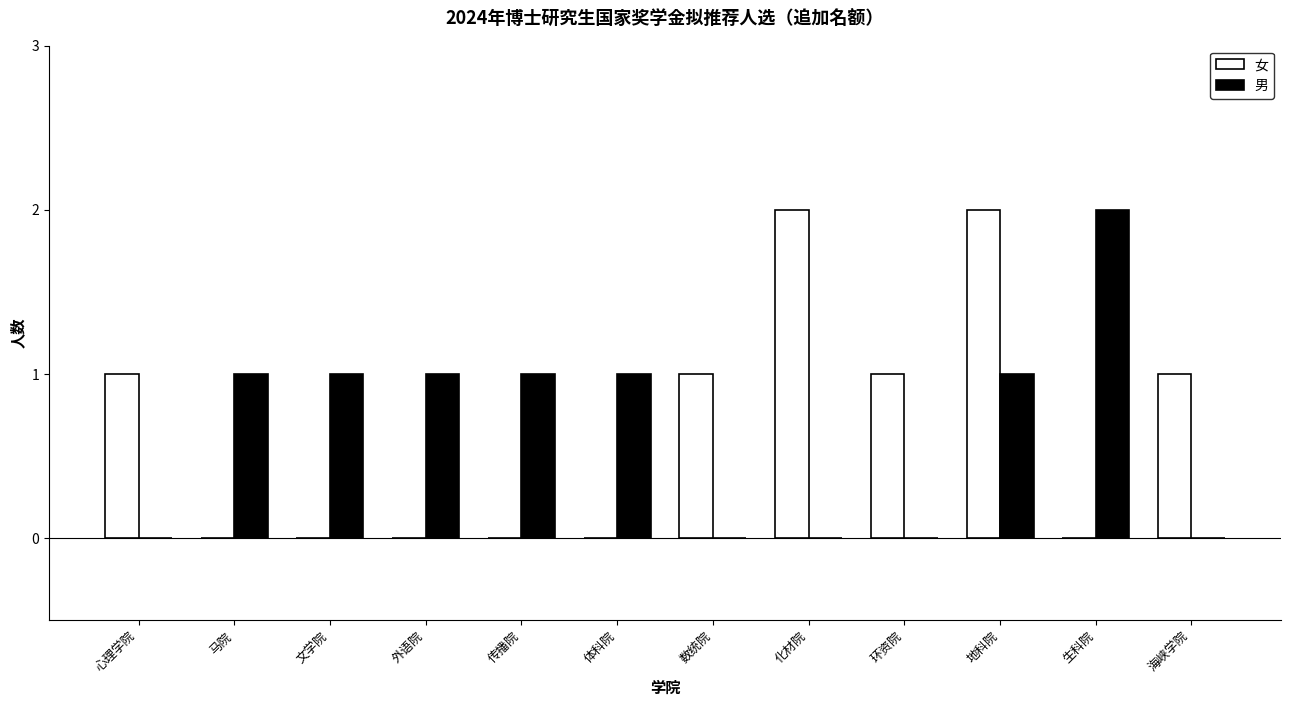

How many categories are shown in the chart?

12